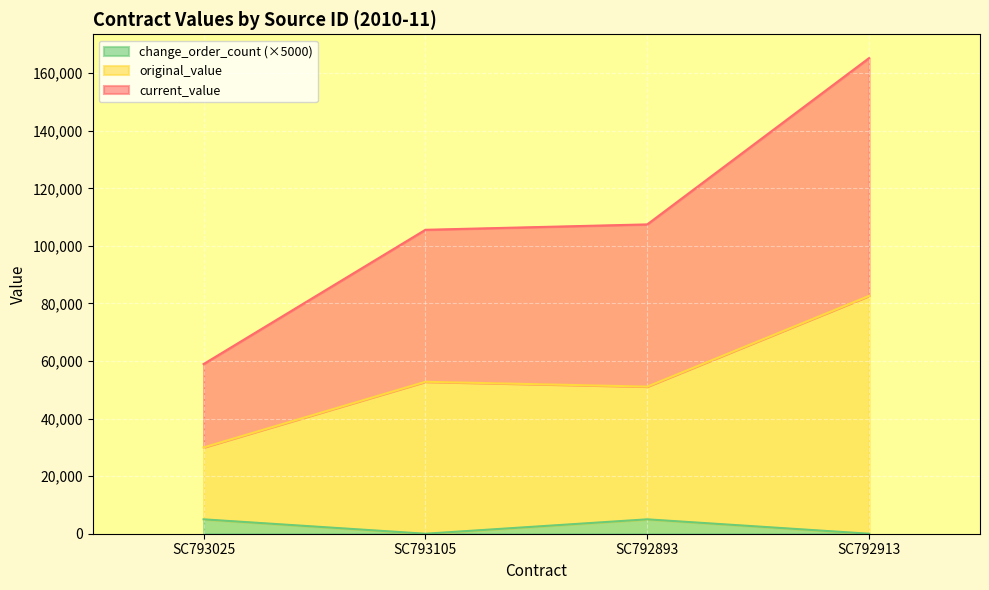

Reading left to right, extract all data points from this chart.

original_value: SC793025=29990	SC793105=52800	SC792893=51112	SC792913=82633
current_value: SC793025=58947	SC793105=105600	SC792893=107476	SC792913=165266
change_order_count: SC793025=5000	SC793105=0	SC792893=5000	SC792913=0